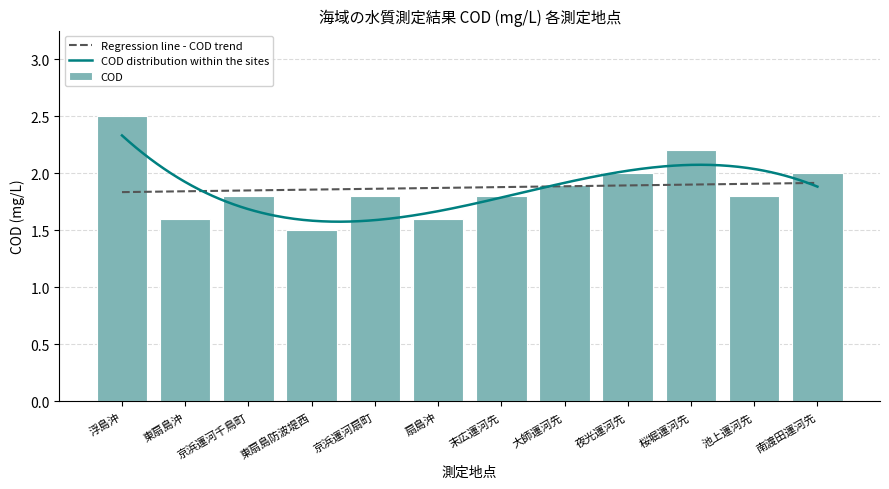

What is the sum of all values?

22.5